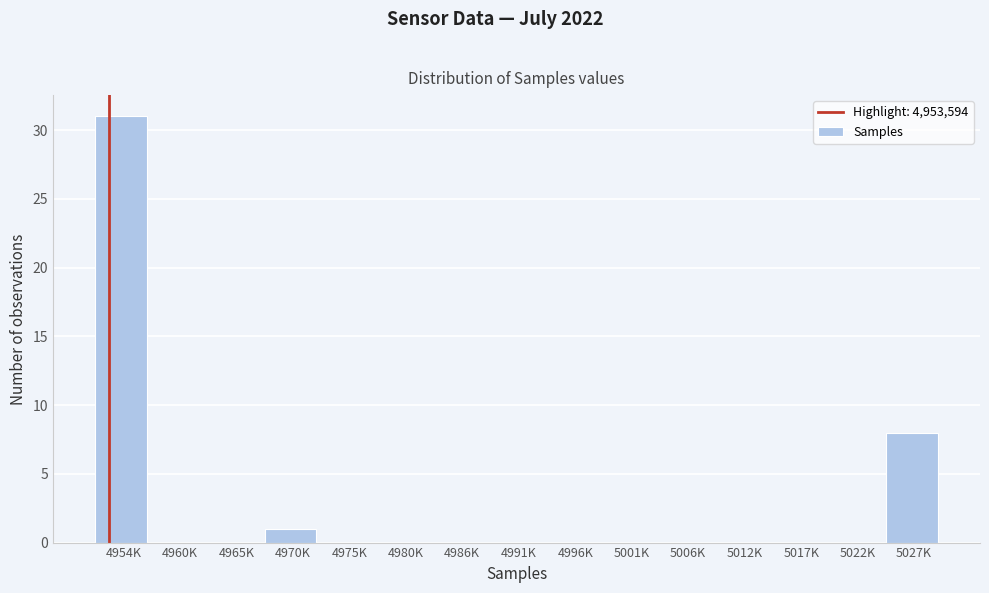

Reading left to right, extract all data points from this chart.

4954K=31	4960K=0	4965K=0	4970K=1	4975K=0	4980K=0	4986K=0	4991K=0	4996K=0	5001K=0	5006K=0	5012K=0	5017K=0	5022K=0	5027K=8